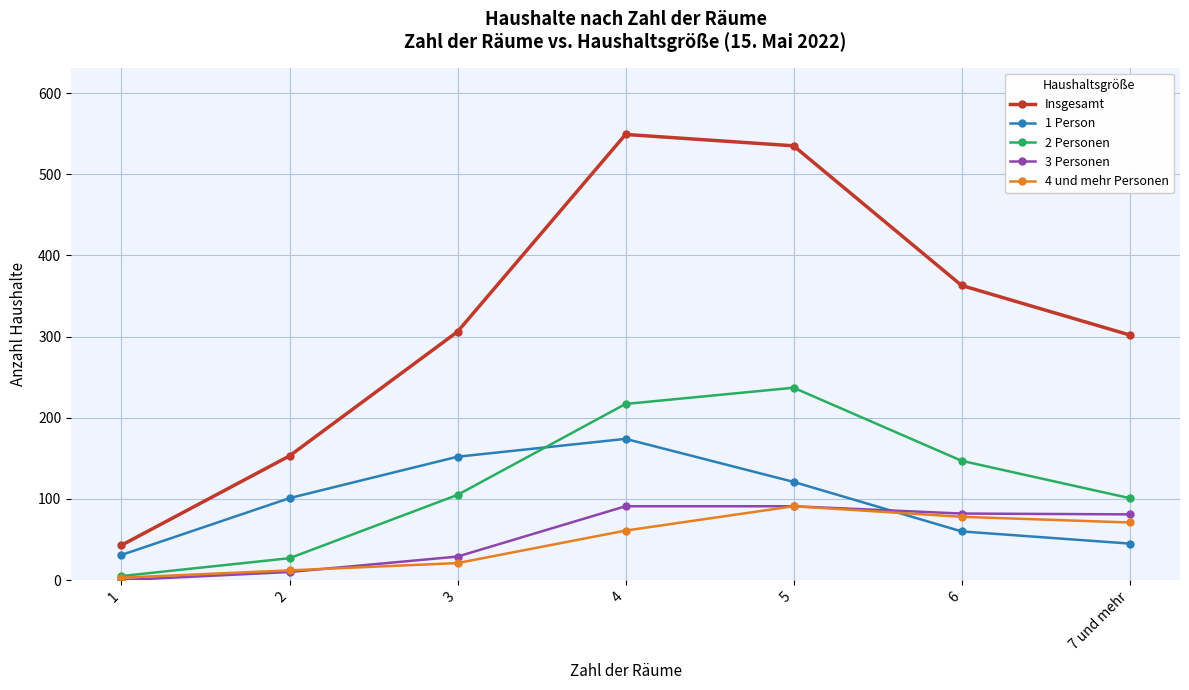

Where is the first local maximum for Insgesamt?

4